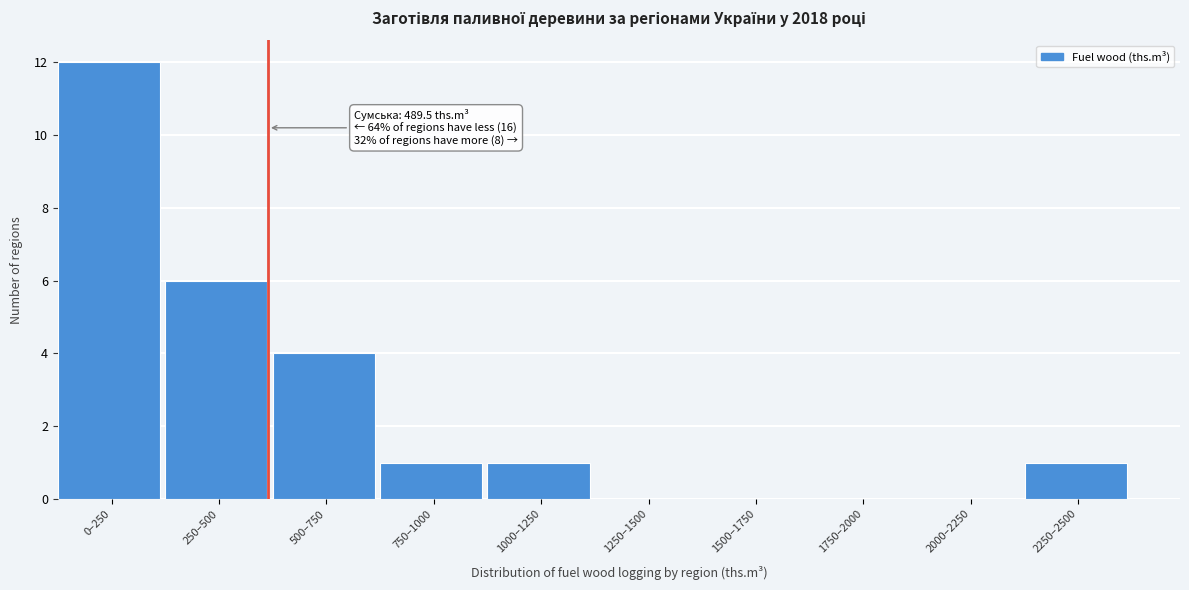

Reading right to left, what are all the values shown in this chart?

2250–2500=1	2000–2250=0	1750–2000=0	1500–1750=0	1250–1500=0	1000–1250=1	750–1000=1	500–750=4	250–500=6	0–250=12